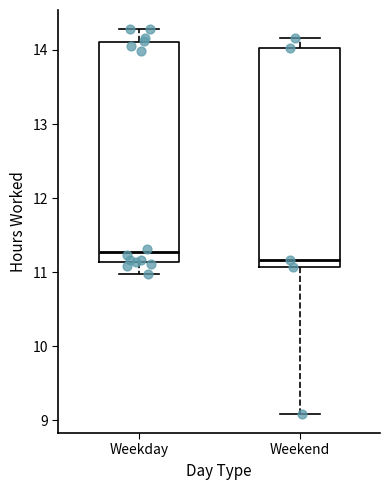

Reading left to right, read every box against the y-axis: the position of its median line, the range the box covers, and the ends of its whiskers. The values are not printed on the chart, so give them approximately, as read against the axis.

Weekday: median 11.3, box 11.1 to 14.1, whiskers 11.0 to 14.3
Weekend: median 11.2, box 11.1 to 14.0, whiskers 9.1 to 14.2